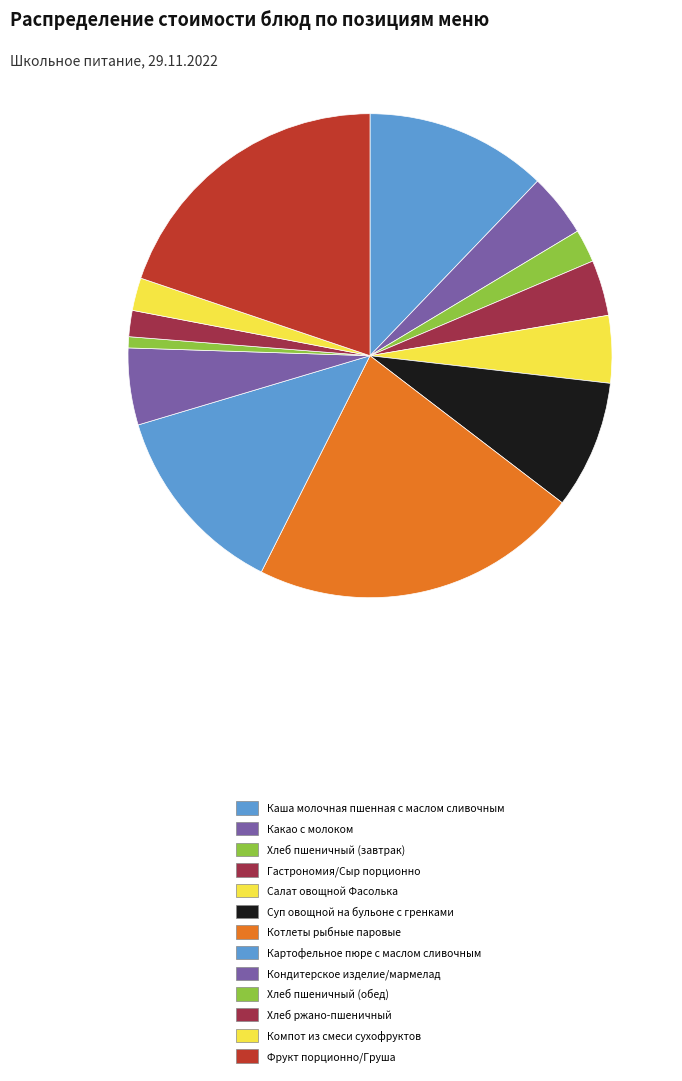

To the nearest percent, what is the difference between the Каша молочная пшенная с маслом сливочным and Салат овощной Фасолька slice percentages?

8%